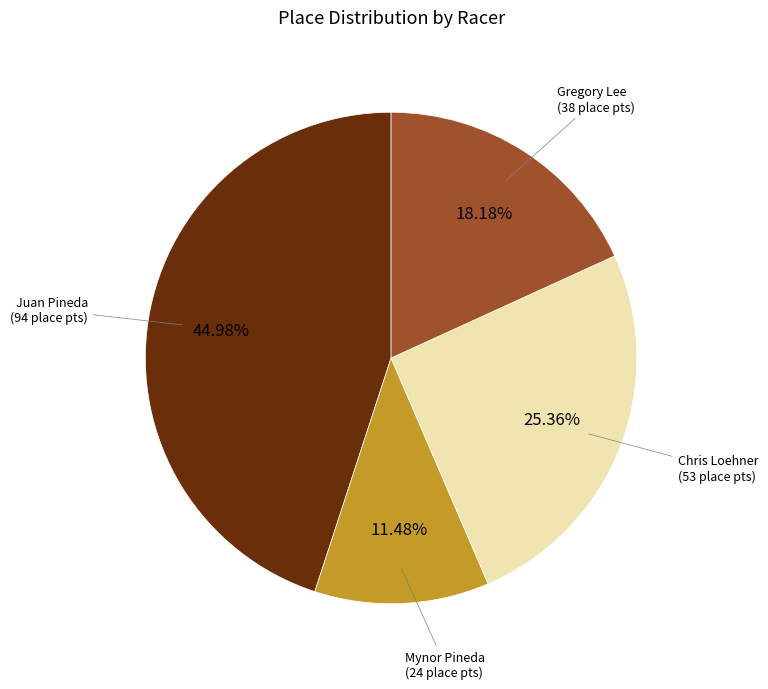

True or false: Chris Loehner accounts for 13% of the total.

False